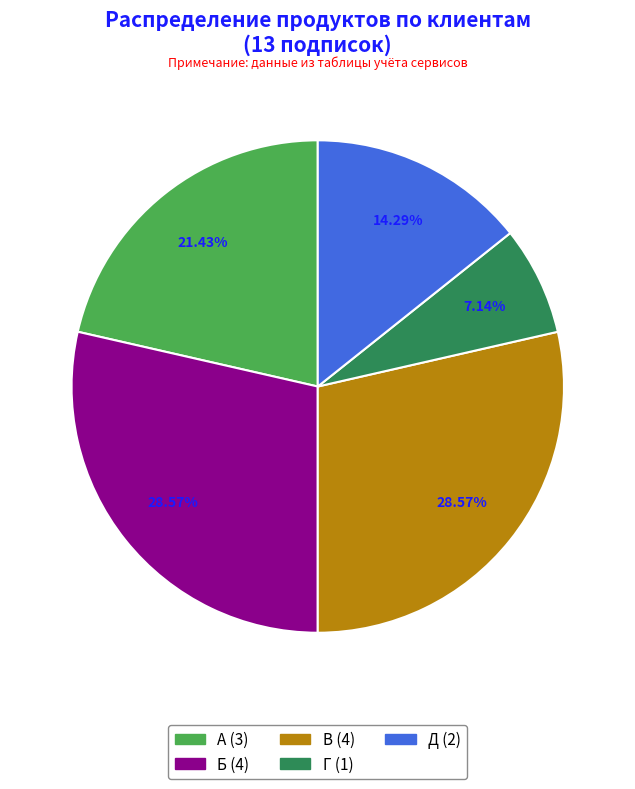

Count the number of slices in the pie.

5